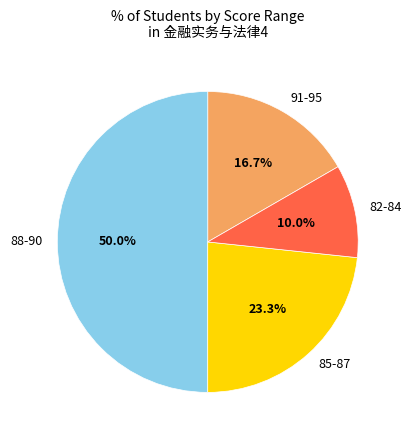

Is 91-95 the majority of the pie?

No